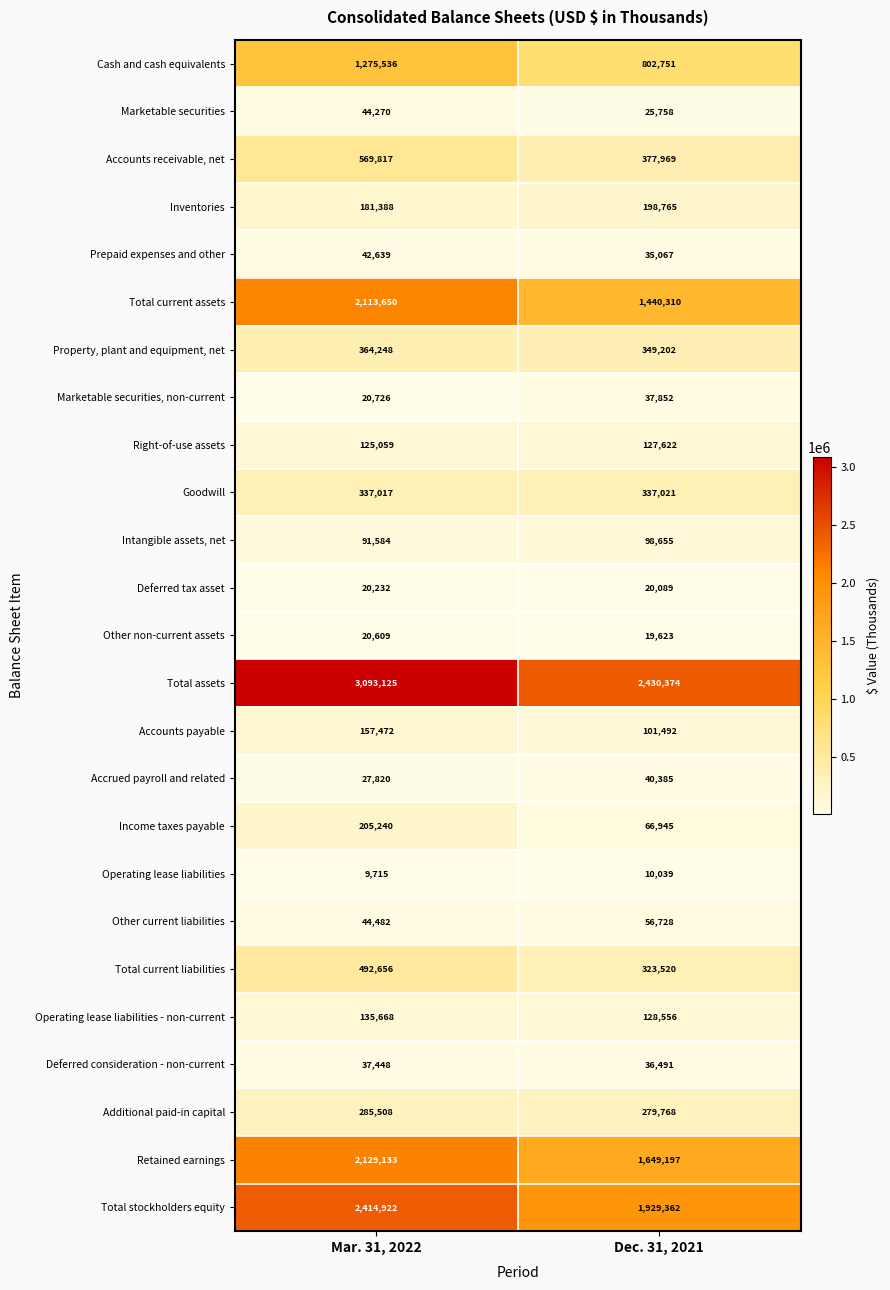

Rank the categories by Marketable securities value from lowest to highest.

Dec. 31, 2021, Mar. 31, 2022